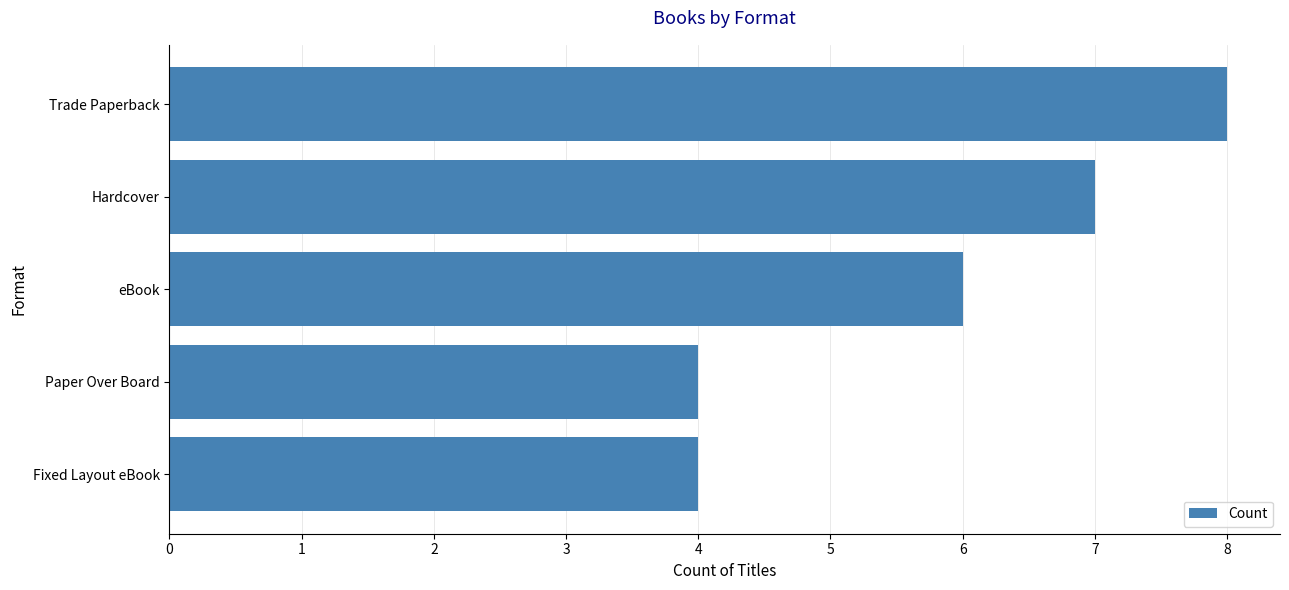

Reading top to bottom, what are all the values shown in this chart?

8	7	6	4	4